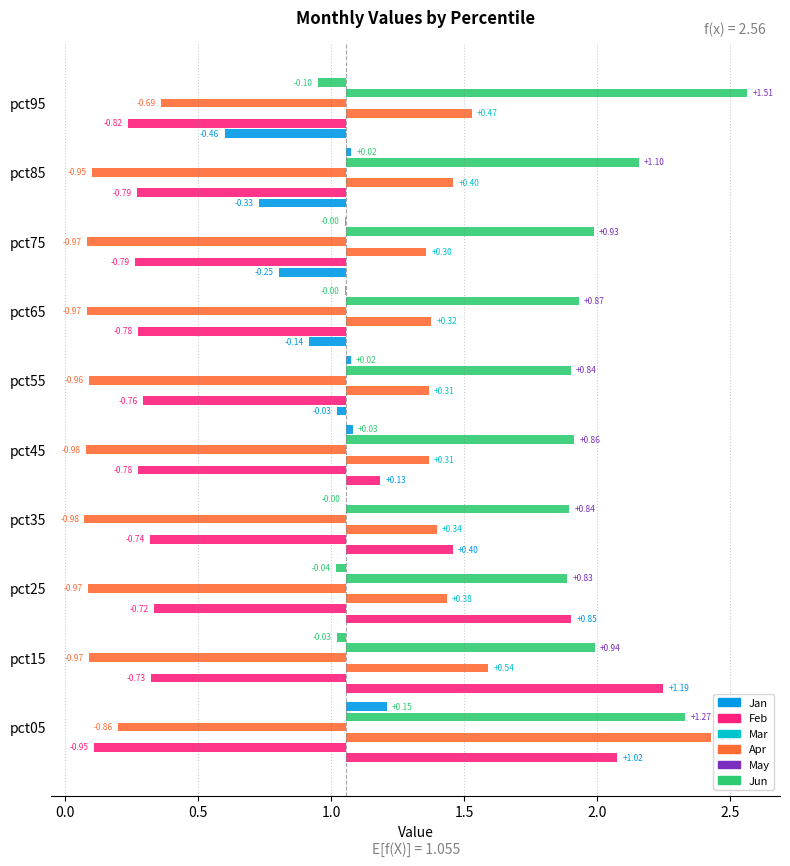

How many data points in Jun are less than 0?

6